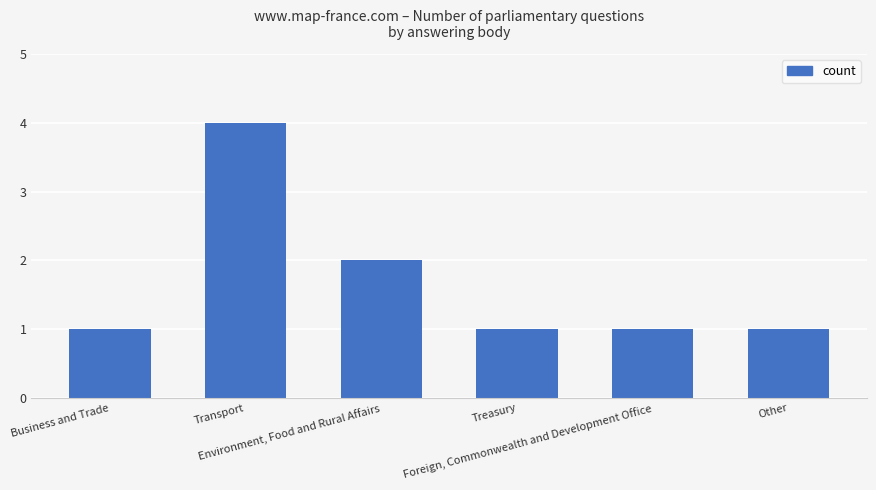

Count the values in the range 1 to 2.

5